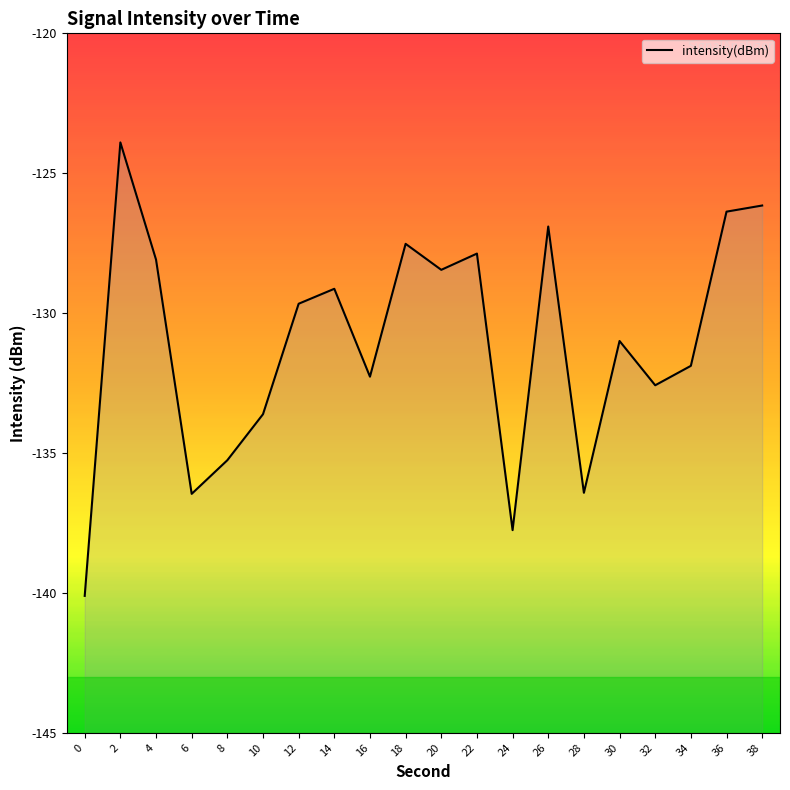

What is the value of the 15th point from the left?

-136.4